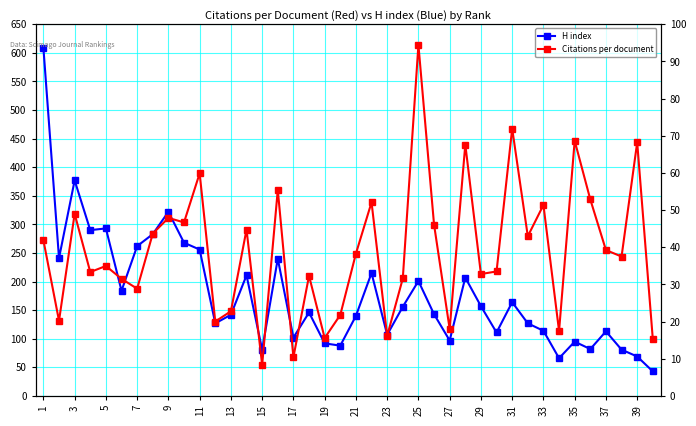

True or false: Citations per document and H index cross at least once.

False